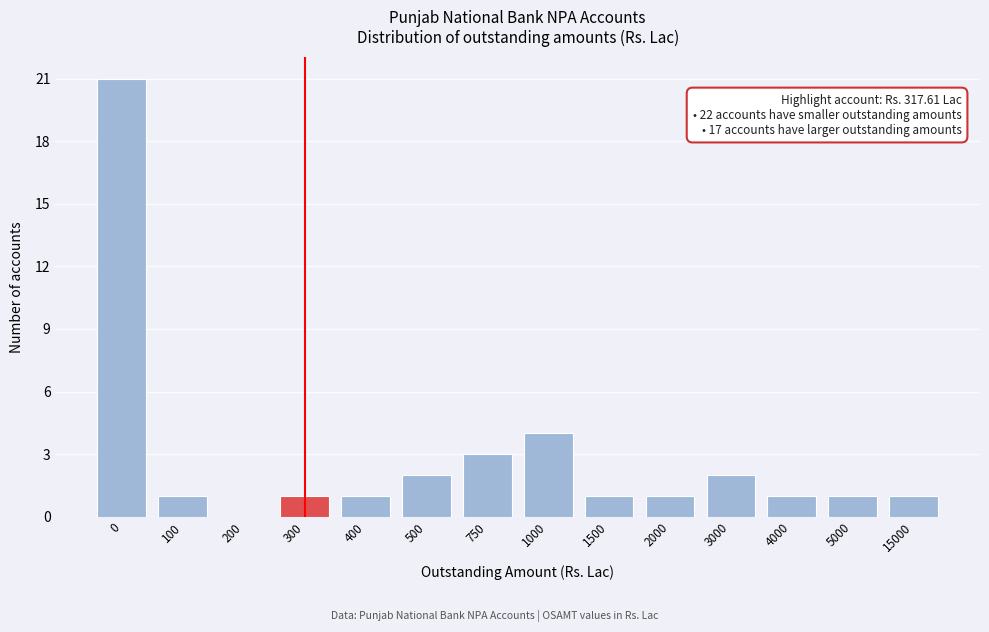

Reading left to right, what are all the values shown in this chart?

0=21	100=1	200=0	300=1	400=1	500=2	750=3	1000=4	1500=1	2000=1	3000=2	4000=1	5000=1	15000=1